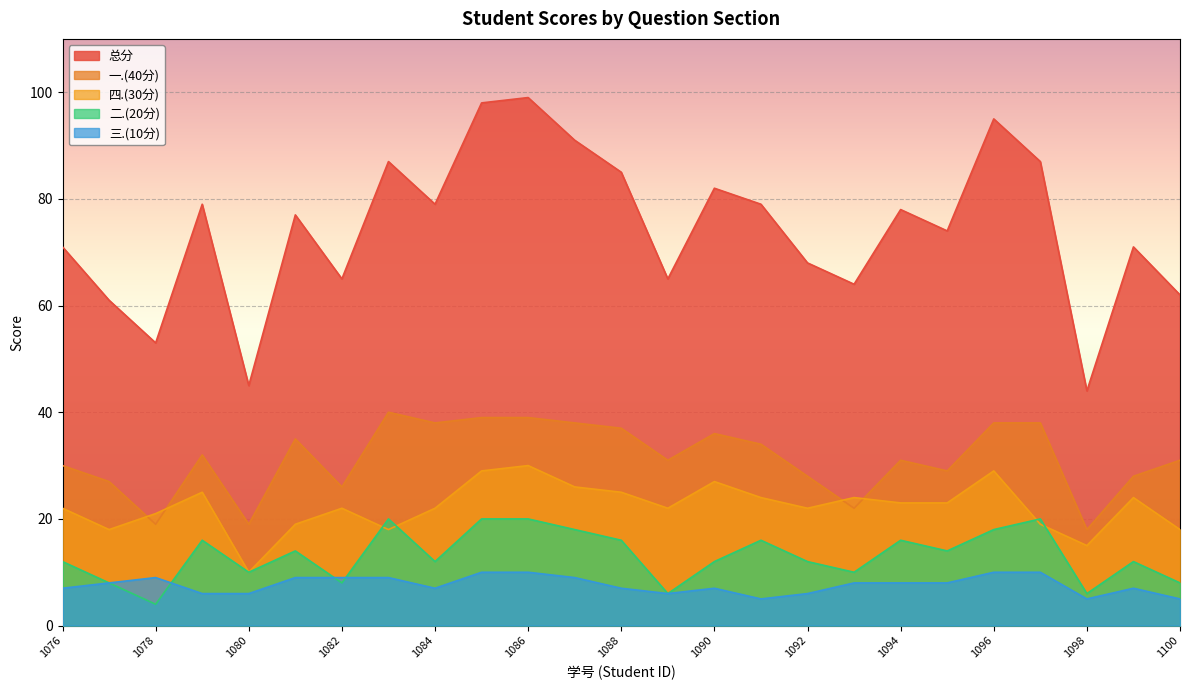

What is the highest value of the 总分 series?

99